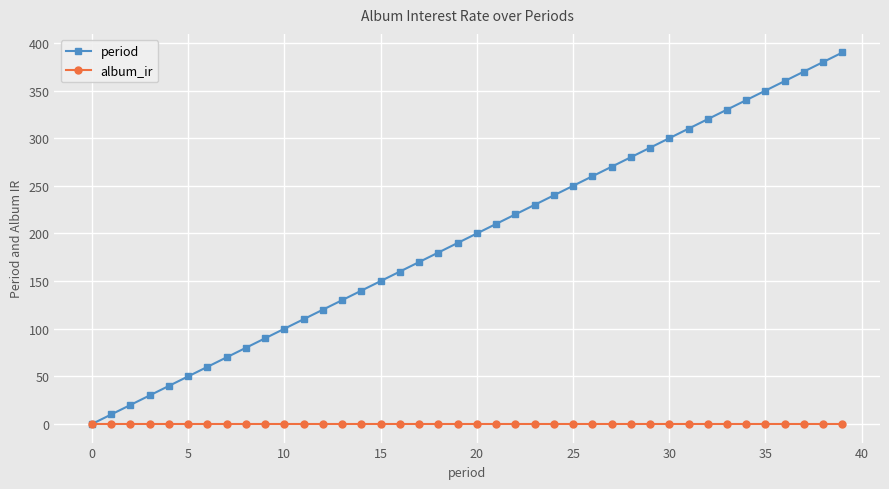

What is the value of the period point at the 11th from the left?

100